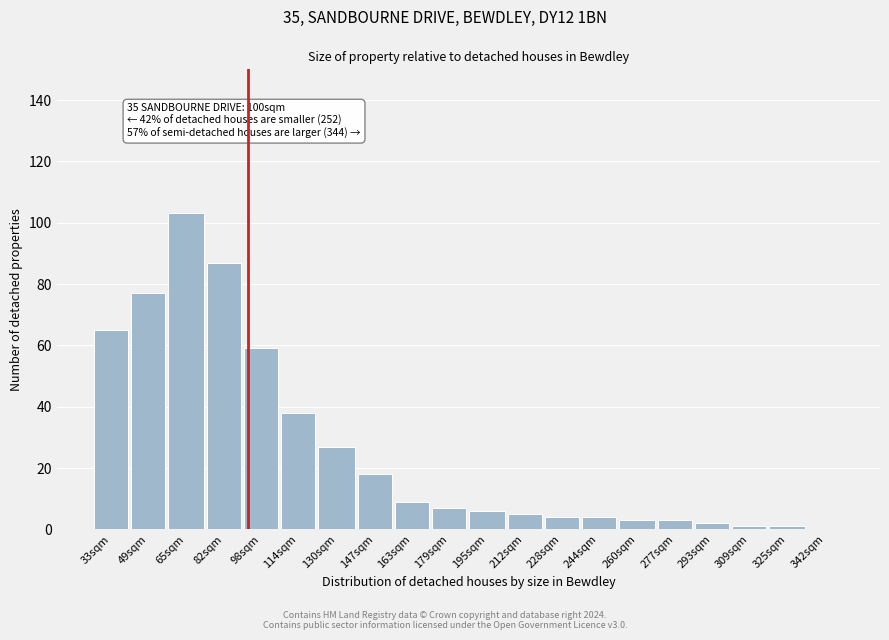

Reading left to right, extract all data points from this chart.

33sqm=65	49sqm=77	65sqm=103	82sqm=87	98sqm=59	114sqm=38	130sqm=27	147sqm=18	163sqm=9	179sqm=7	195sqm=6	212sqm=5	228sqm=4	244sqm=4	260sqm=3	277sqm=3	293sqm=2	309sqm=1	325sqm=1	342sqm=0